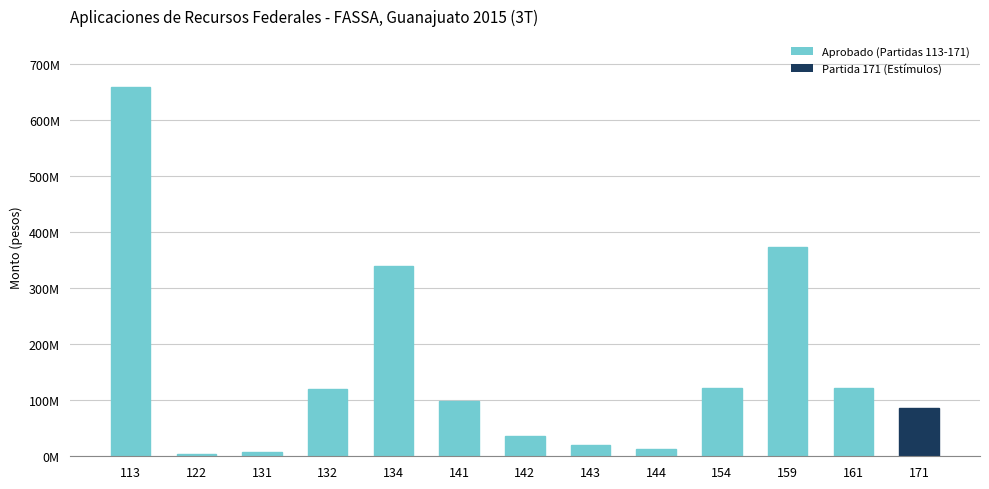

Rank the categories by value from highest to lowest.

113, 159, 134, 161, 154, 132, 141, 171, 142, 143, 144, 131, 122